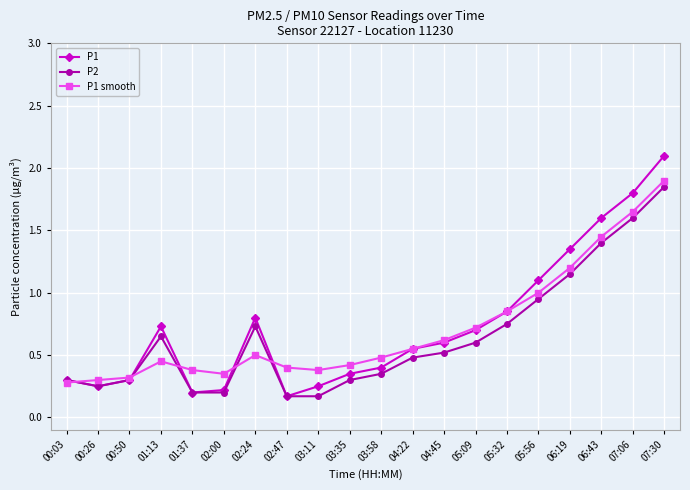

What is the maximum value shown in the chart?

2.1